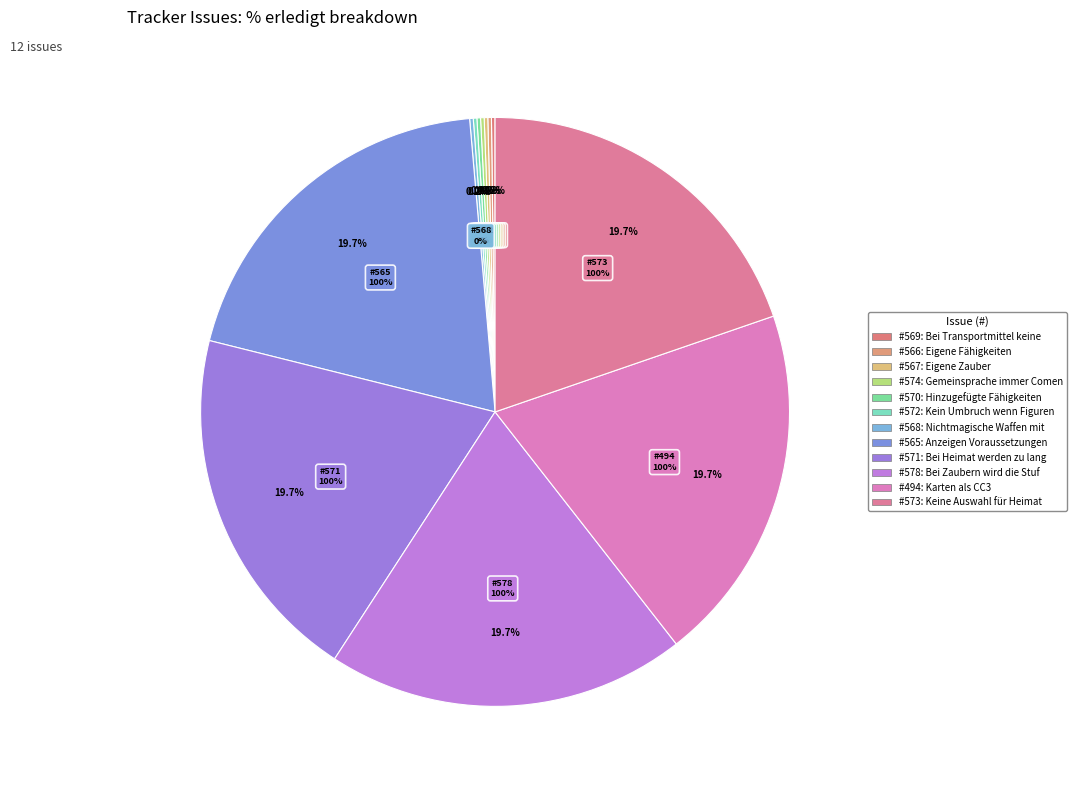

How many slices are in this pie chart?

12